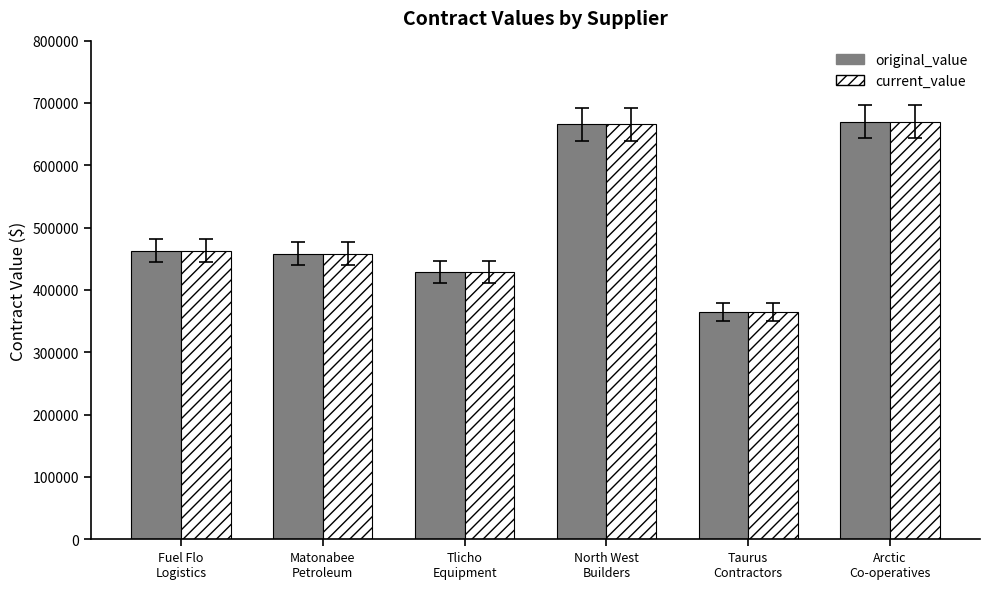

At how many categories does at least one series exceed 399677?

5